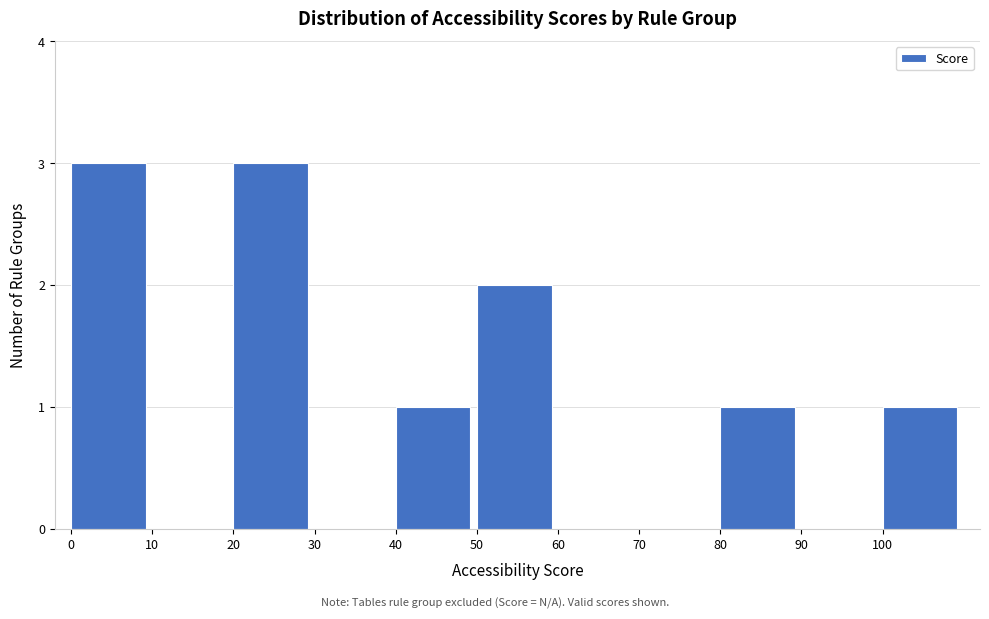

What is the height of the bar covering 20 to 30 on the x-axis? The values are not printed on the chart, so give them approximately, as read against the axis.

3